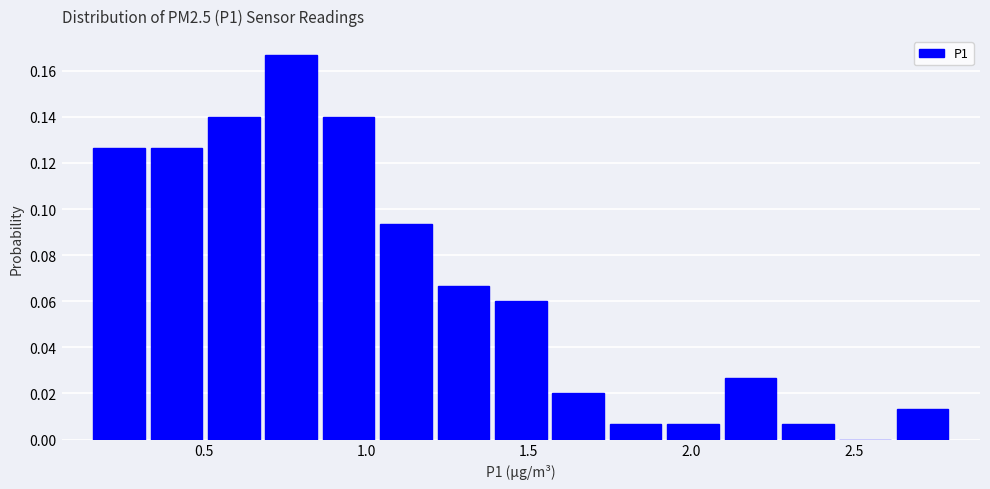

Read against the x-axis, roughly where is the centre of the tallest bar?

0.75